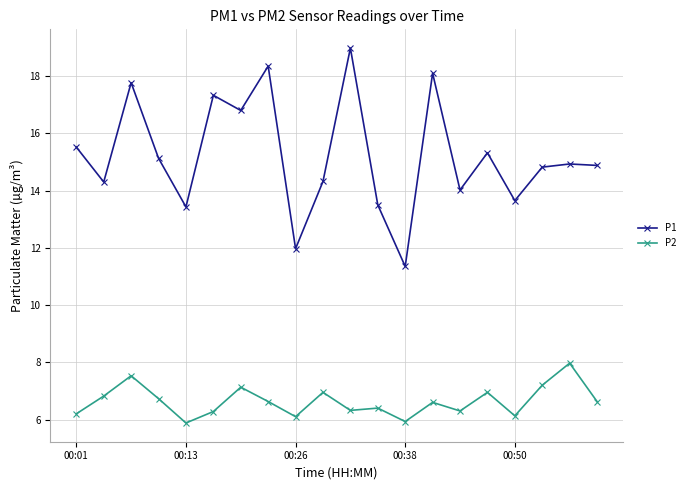

What is the maximum value for P1?

19.0